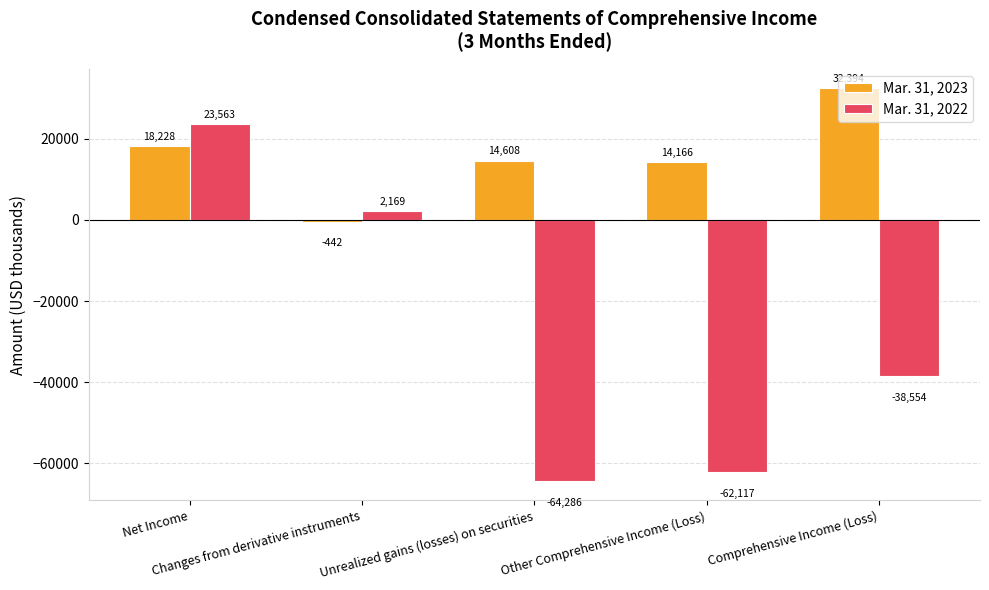

Reading left to right, transcribe all the data shown in this chart.

Mar. 31, 2023: Net Income=18228	Changes from derivative instruments=-442	Unrealized gains (losses) on securities=14608	Other Comprehensive Income (Loss)=14166	Comprehensive Income (Loss)=32394
Mar. 31, 2022: Net Income=23563	Changes from derivative instruments=2169	Unrealized gains (losses) on securities=-64286	Other Comprehensive Income (Loss)=-62117	Comprehensive Income (Loss)=-38554